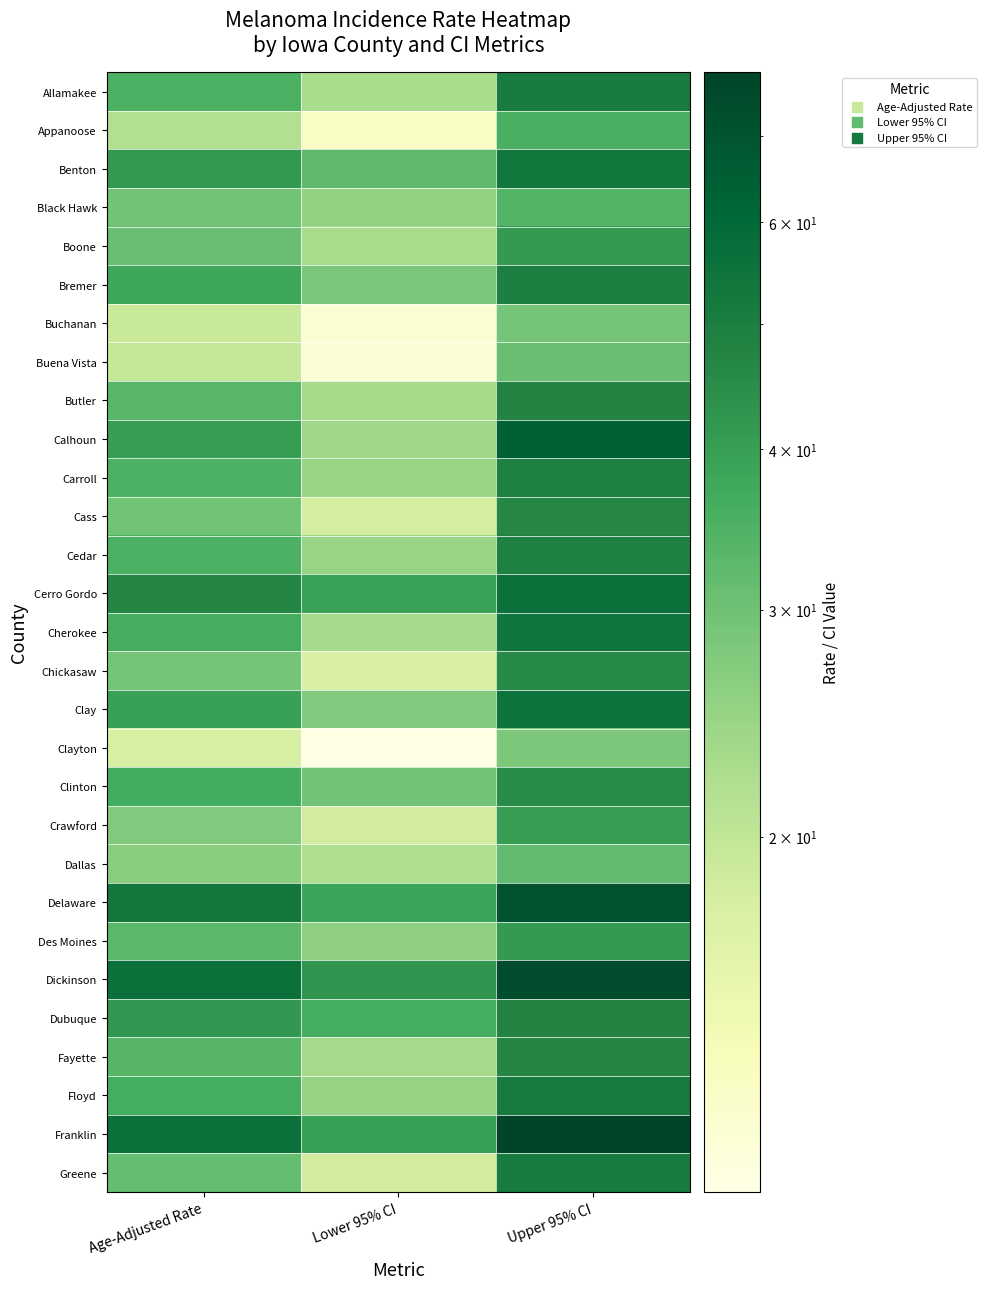

What is the spread (max minus min) of values at Lower 95% CI?

32.0